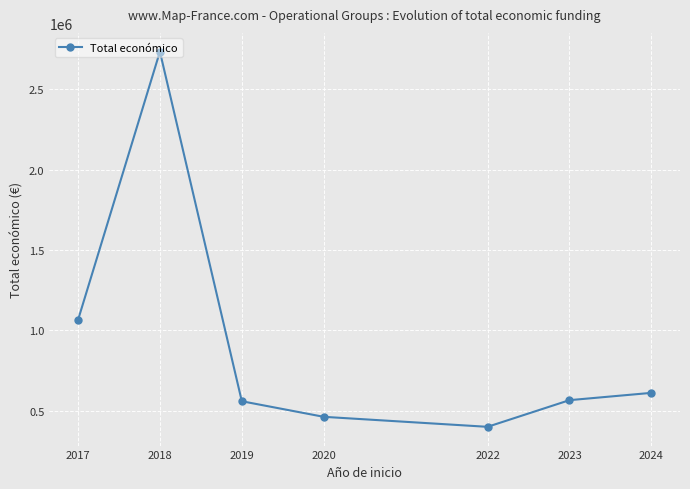

True or false: the data shows 735744.7 at 2017.

False